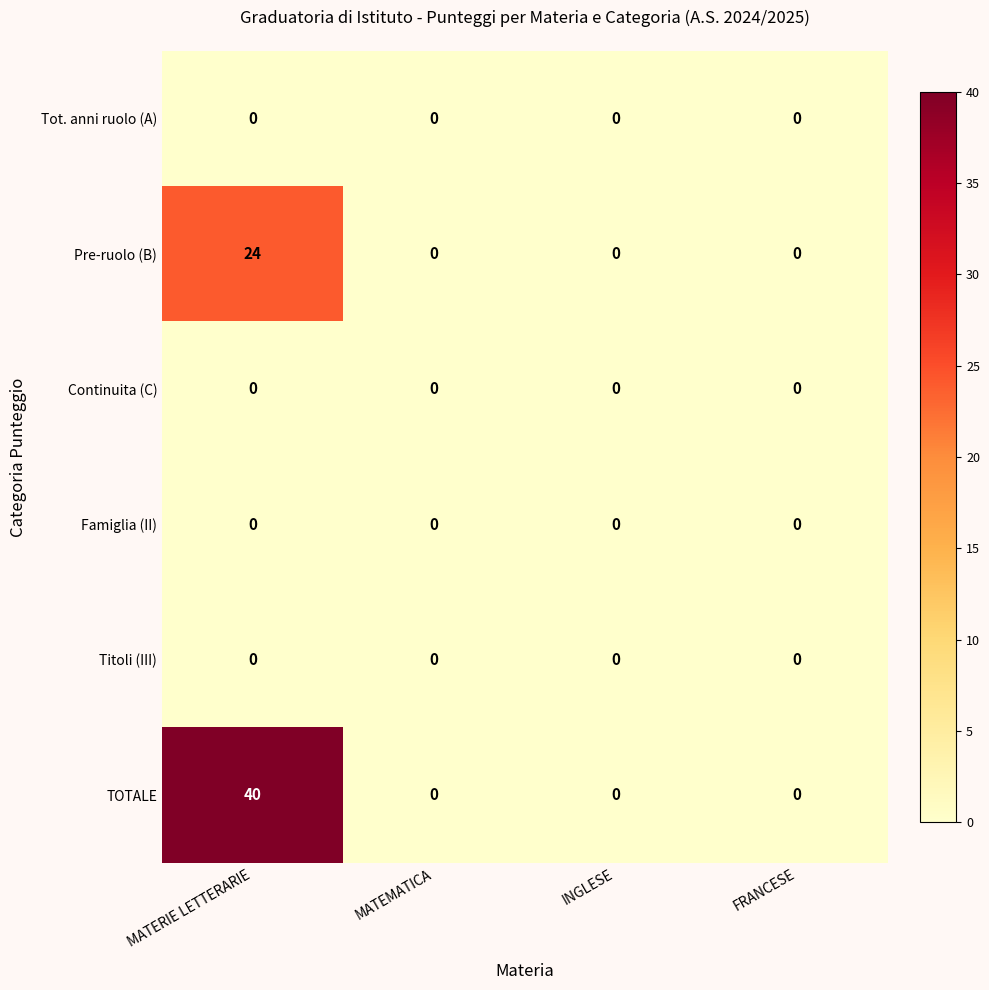

Reading left to right, extract all data points from this chart.

Tot. anni ruolo (A): MATERIE LETTERARIE=0	MATEMATICA=0	INGLESE=0	FRANCESE=0
Pre-ruolo (B): MATERIE LETTERARIE=24	MATEMATICA=0	INGLESE=0	FRANCESE=0
Continuita (C): MATERIE LETTERARIE=0	MATEMATICA=0	INGLESE=0	FRANCESE=0
Famiglia (II): MATERIE LETTERARIE=0	MATEMATICA=0	INGLESE=0	FRANCESE=0
Titoli (III): MATERIE LETTERARIE=0	MATEMATICA=0	INGLESE=0	FRANCESE=0
TOTALE: MATERIE LETTERARIE=40	MATEMATICA=0	INGLESE=0	FRANCESE=0